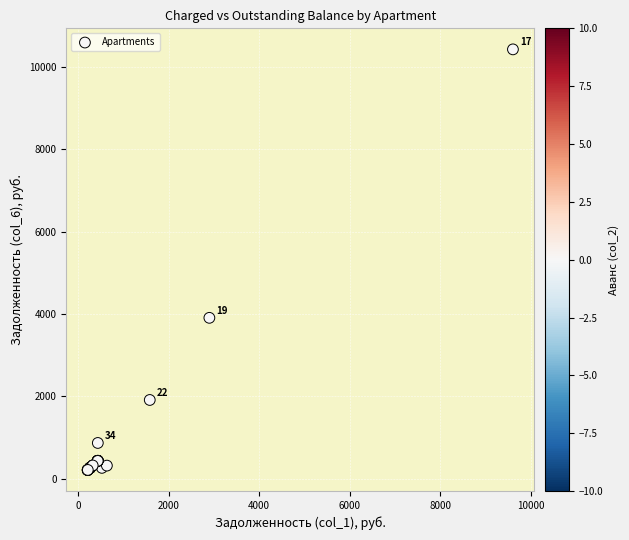

What Y value in the scatter plot is closest to 5318?

3906.6